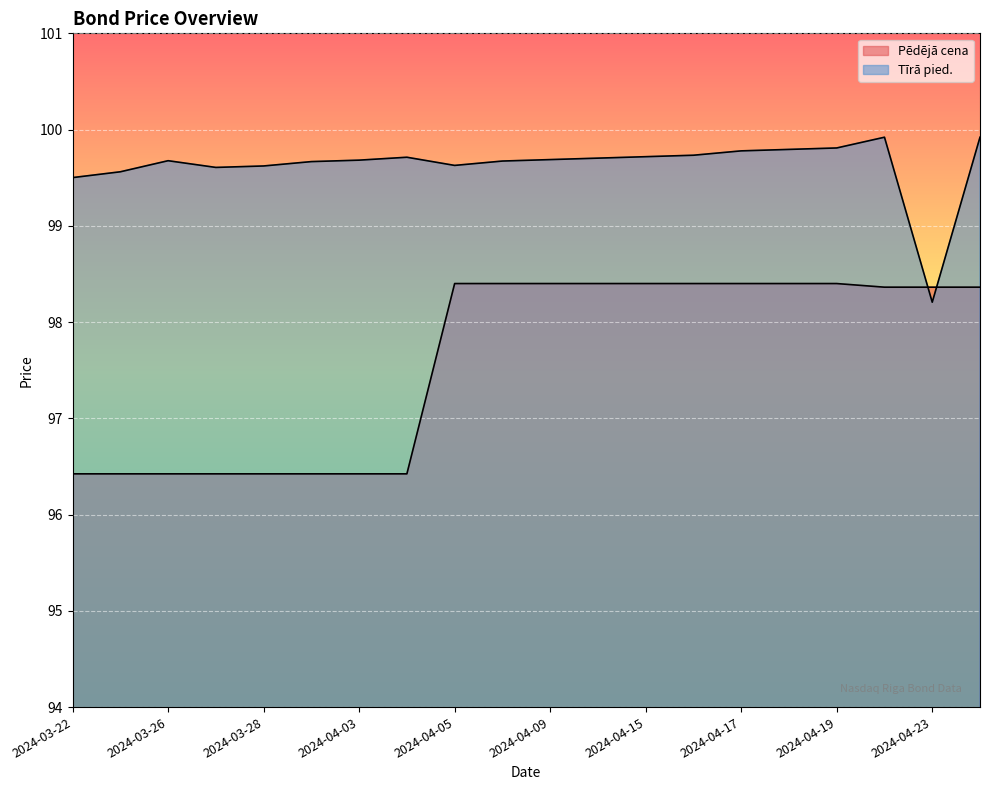

Does the chart display data point markers on the line(s)?

No